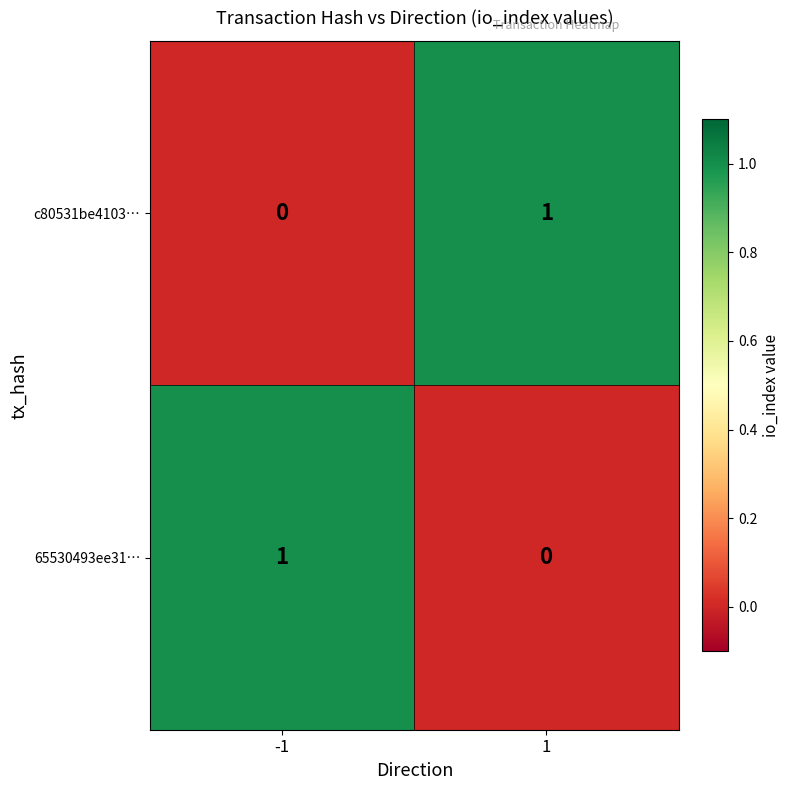

Rank the series at 1 from lowest to highest value.

65530493ee31…, c80531be4103…